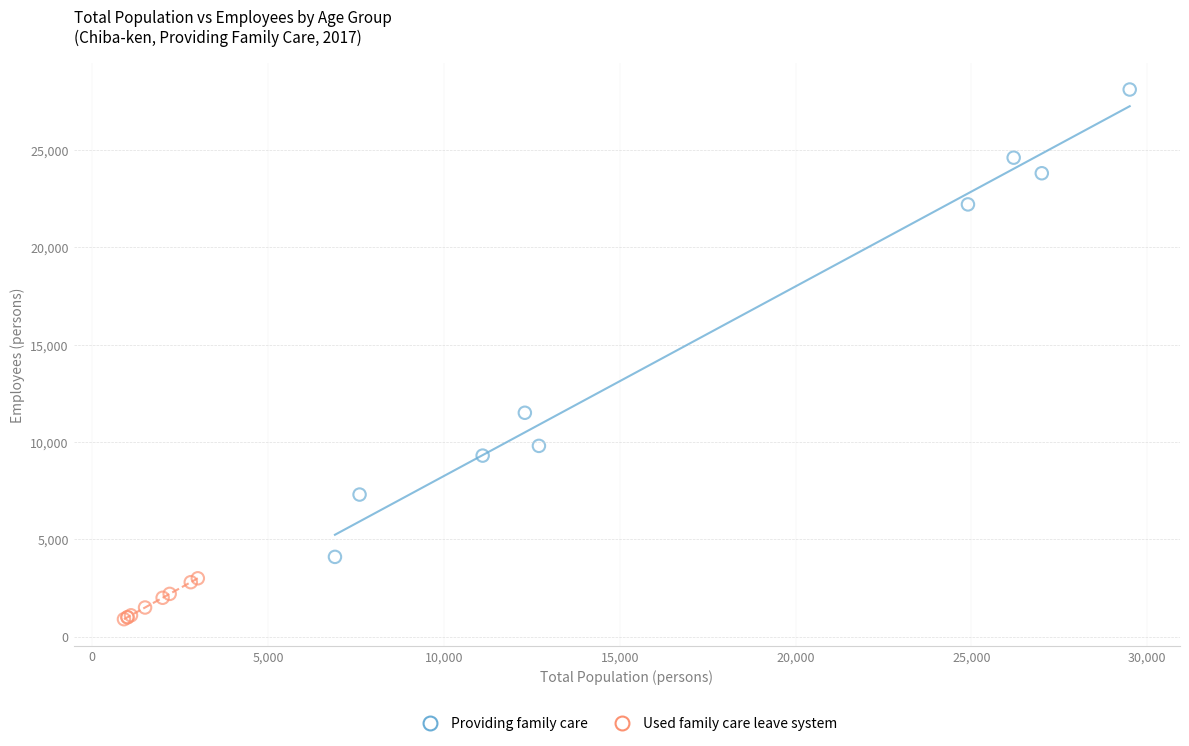

Which series has the largest Y range (max minus min)?

Providing family care